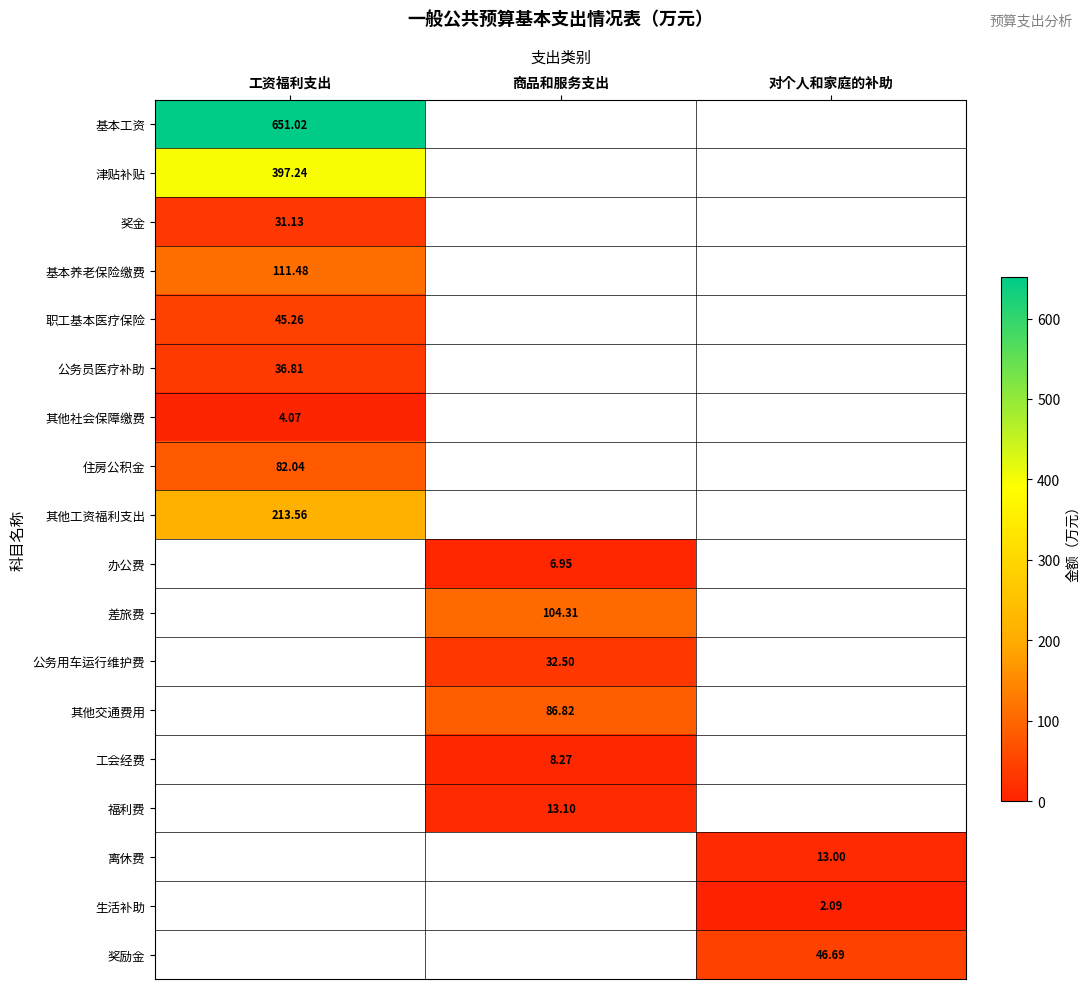

What is the maximum value shown in the chart?

651.0